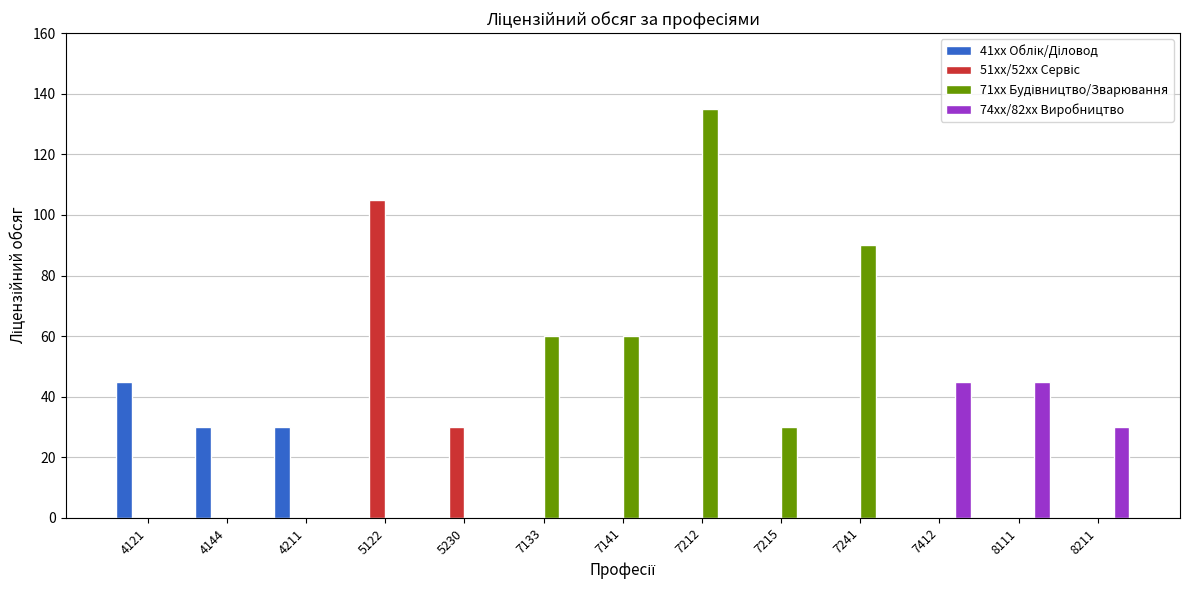

What is the total value across all series at 7212?

135